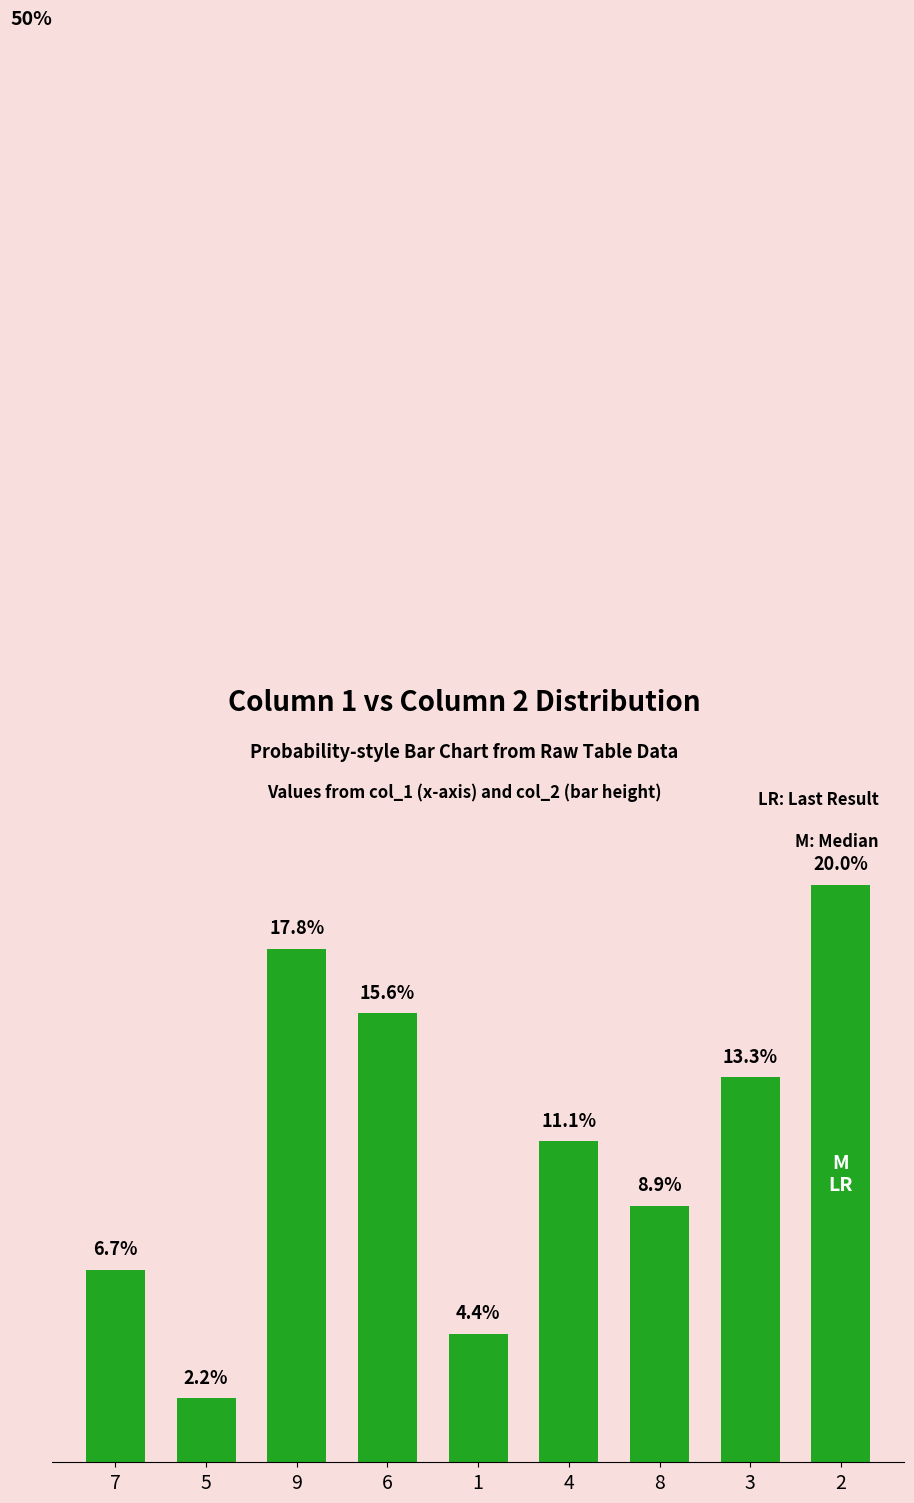

List the labels in order of value, smallest first.

5, 1, 7, 8, 4, 3, 6, 9, 2